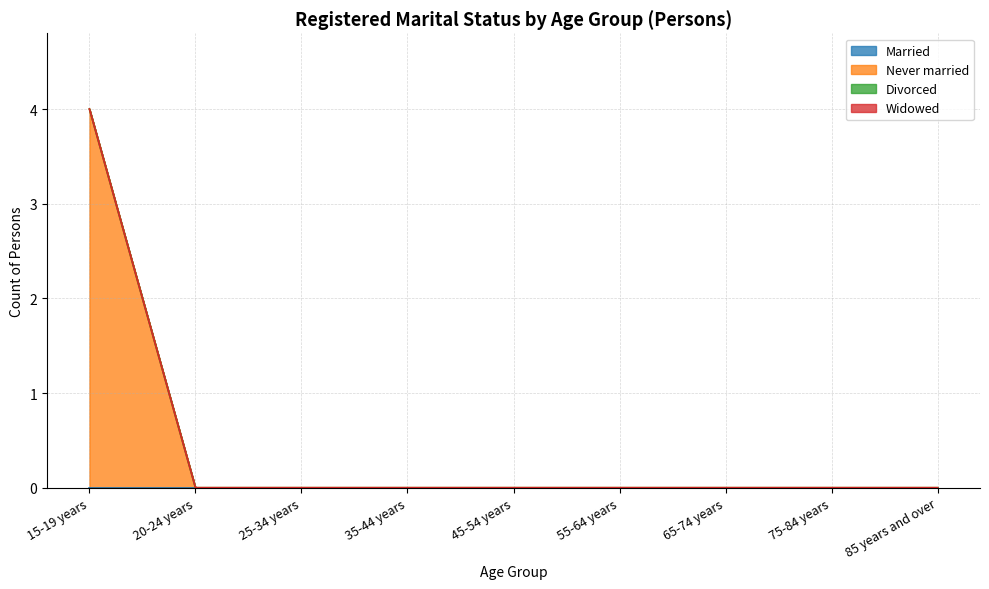

Which series has the widest spread of values?

Never married